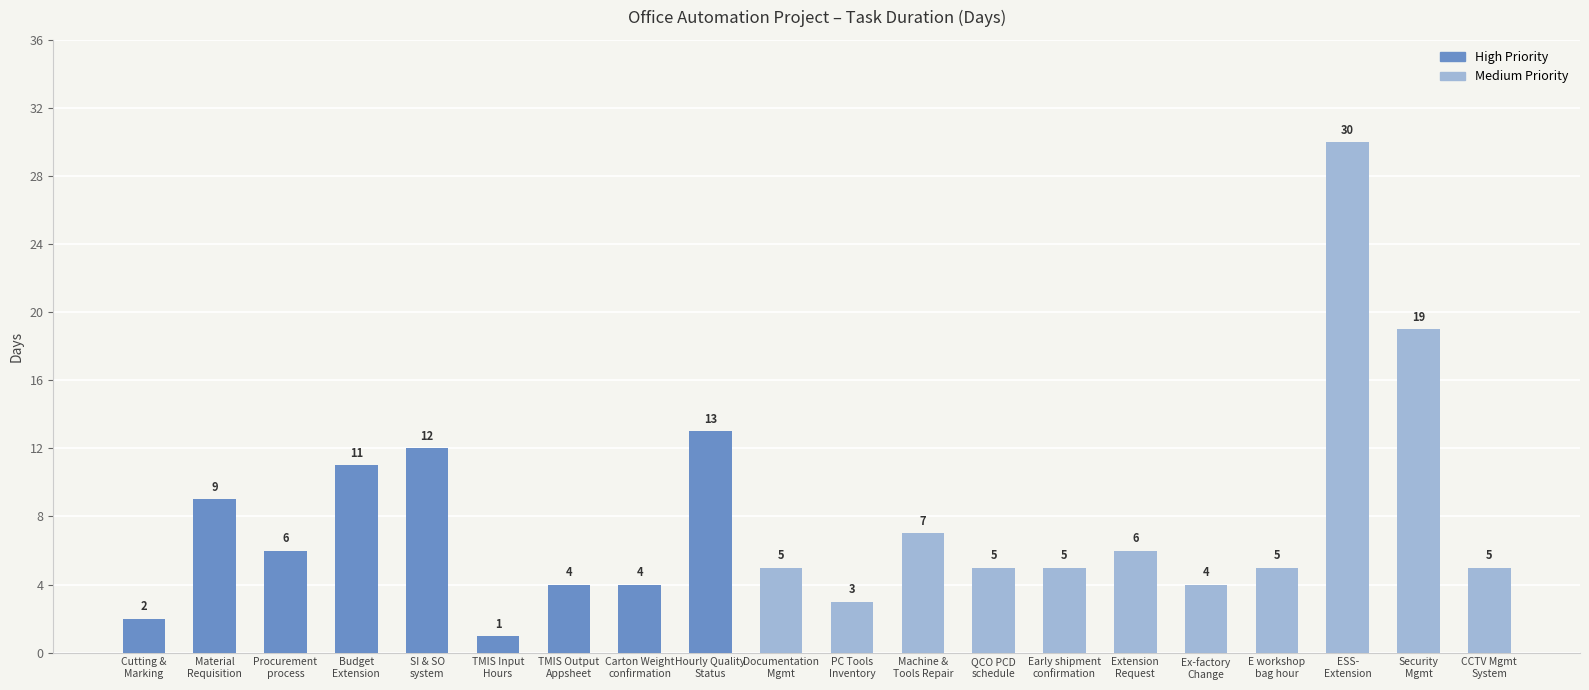

What is the smallest value displayed?

1